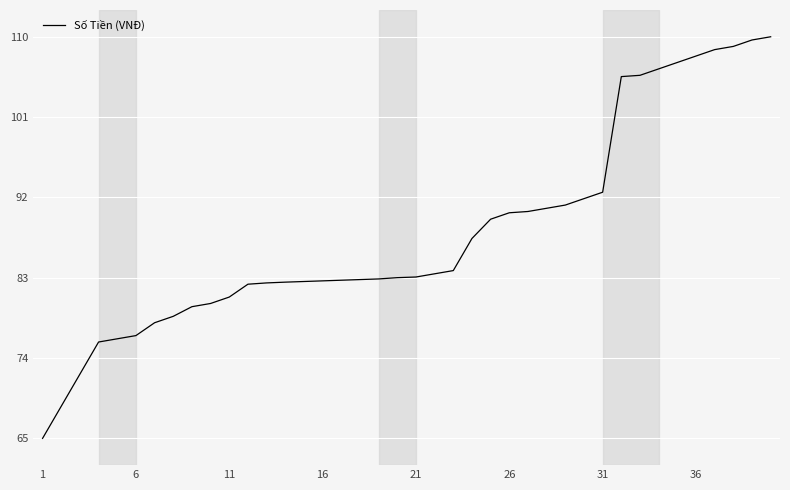

What is the smallest value displayed?

65.0